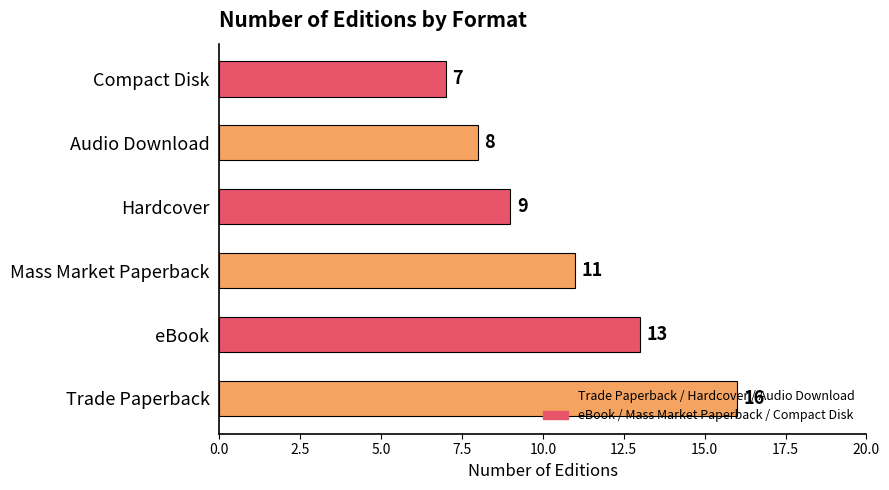

List the labels in order of value, largest first.

Trade Paperback, eBook, Mass Market Paperback, Hardcover, Audio Download, Compact Disk